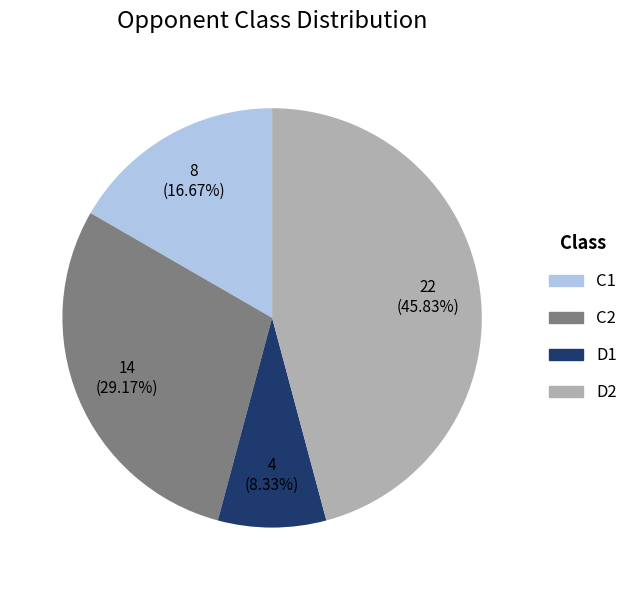

Rank the categories by value from highest to lowest.

D2, C2, C1, D1